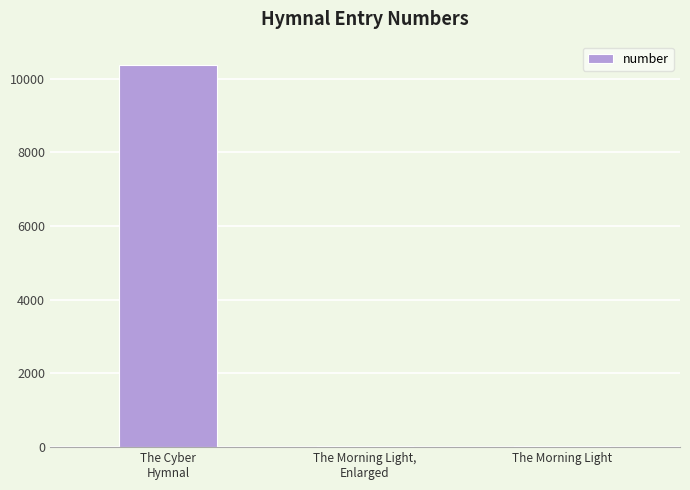

What is the maximum value shown in the chart?

10355